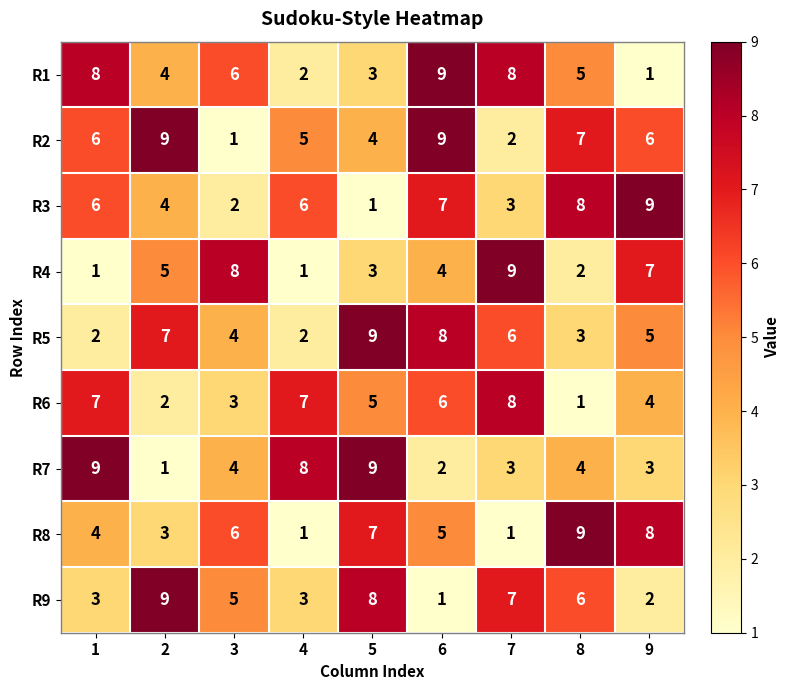

The value of R9 at 2 is 6. True or false?

False